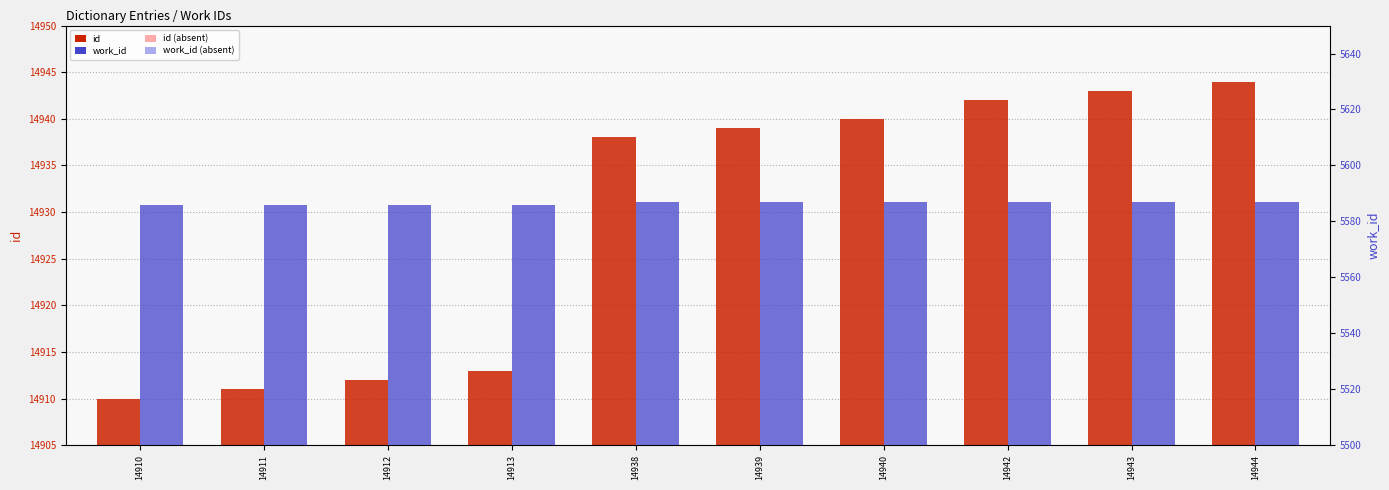

Are the bars horizontal?

No